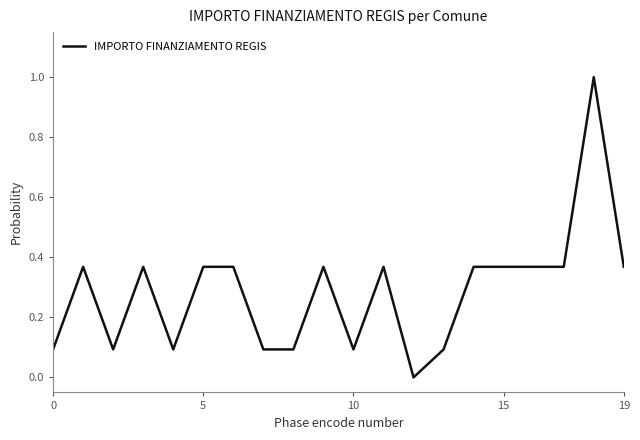

Count the number of values greater than 0.

19